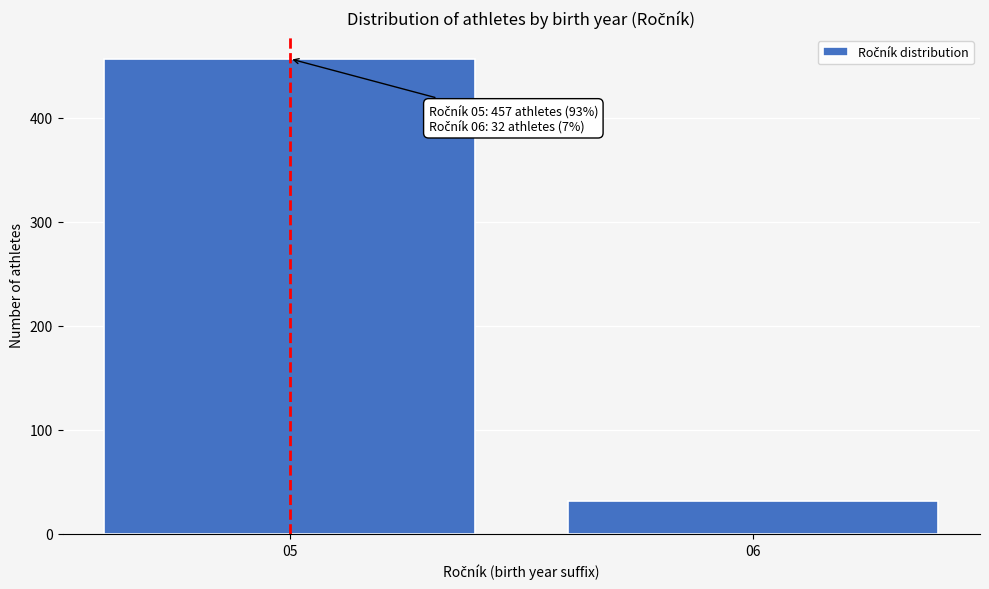

Reading right to left, what are all the values shown in this chart?

06=32	05=457